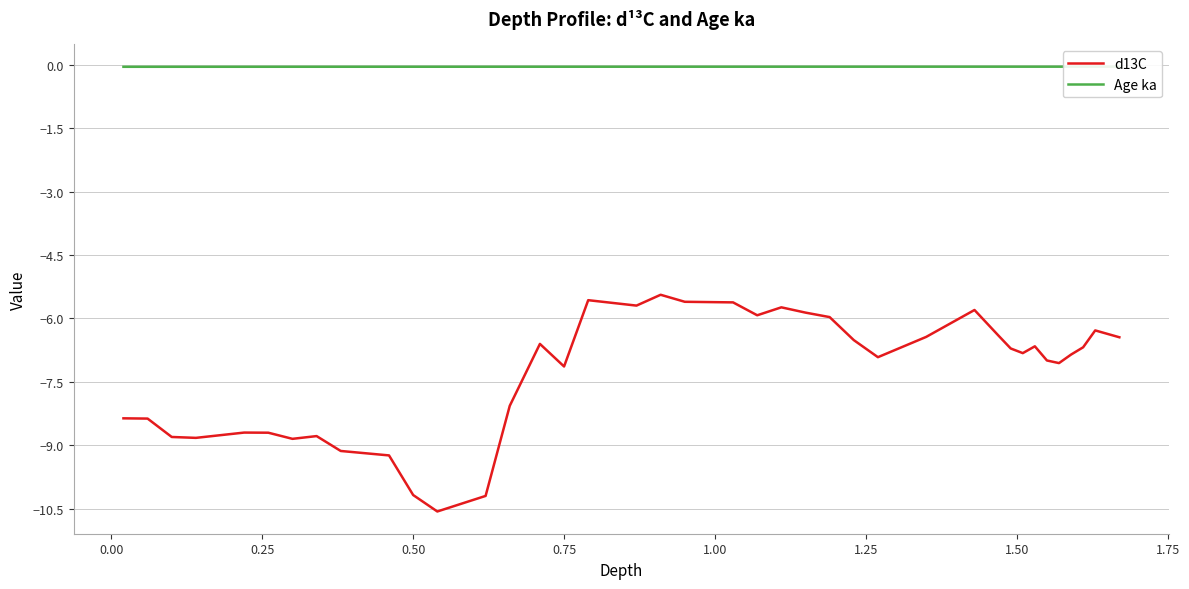

How many lines are shown in the chart?

2